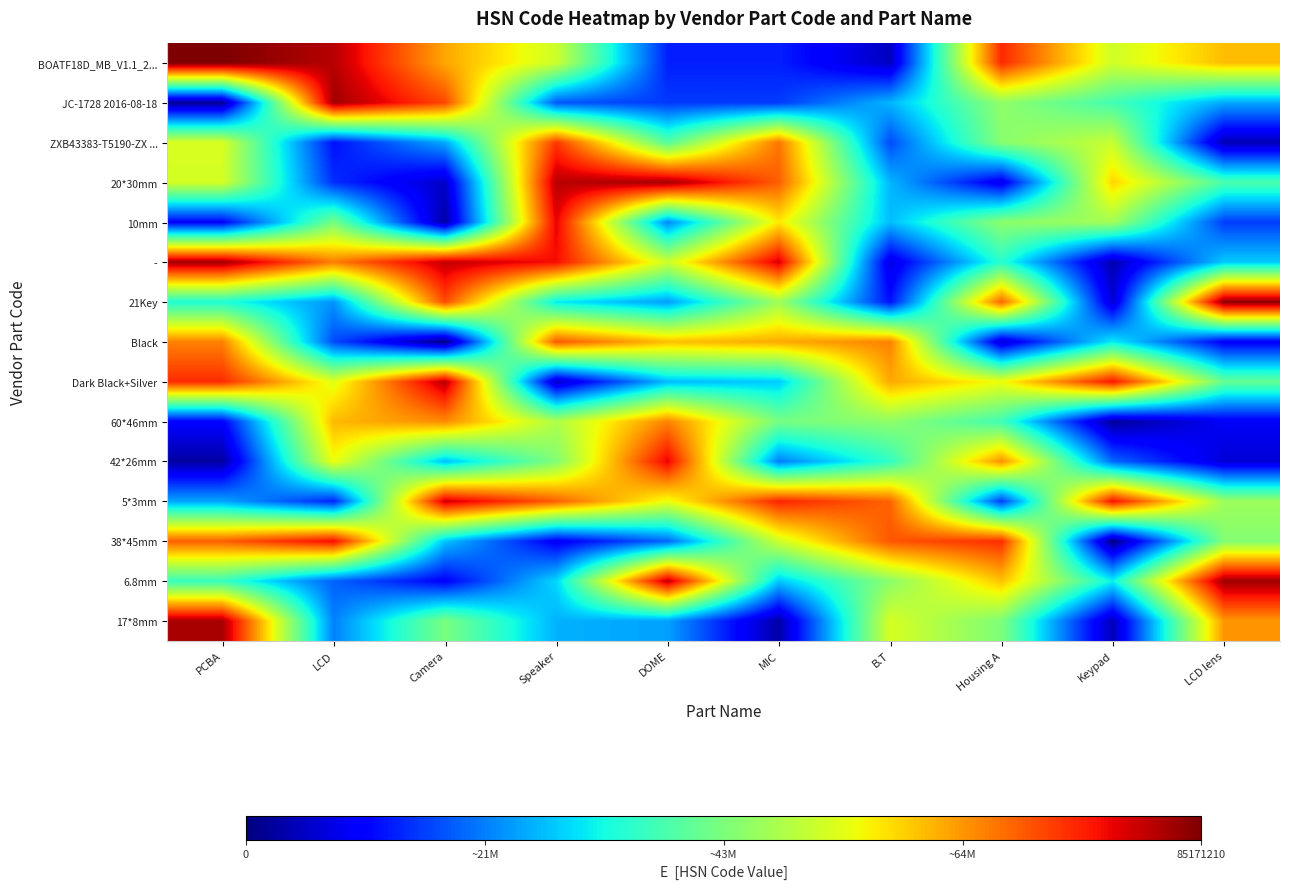

Reading left to right, extract all data points from this chart.

BOATF18D_MB_V1.1_2...: PCBA=85171210.0	LCD=80973487.8	Camera=62344809.7	Speaker=50988467.5	DOME=13288296.4	MIC=13286242.1	B.T=4947051.5	Housing A=73773270.4	Keypad=51197692.9	LCD lens=60307398.2
JC-1728 2016-08-18: PCBA=1753206.3	LCD=82608395.7	Camera=70900147.0	Speaker=18085179.0	DOME=15486252.5	MIC=15620784.0	B.T=25912680.0	Housing A=44694140.2	Keypad=36789279.9	LCD lens=24804338.3
ZXB43383-T5190-ZX ...: PCBA=52112251.4	LCD=11880860.9	Camera=24882313.2	Speaker=72395528.5	DOME=38844032.4	MIC=66874386.7	B.T=17006457.6	Housing A=43797969.3	Keypad=50456665.7	LCD lens=3956237.9
20*30mm: PCBA=51745330.2	LCD=14523745.9	Camera=5540522.9	Speaker=80817729.4	DOME=82244048.7	MIC=68852180.3	B.T=25944323.3	Housing A=8318852.1	Keypad=58276954.8	LCD lens=37488320.5
10mm: PCBA=10394144.1	LCD=42174816.6	Camera=2928912.0	Speaker=77447918.9	DOME=22040604.2	MIC=56427824.6	B.T=26548809.5	Housing A=44294822.6	Keypad=46563976.0	LCD lens=15744277.7
-: PCBA=82580695.9	LCD=66019000.5	Camera=80018261.6	Speaker=76213528.2	DOME=50923864.7	MIC=78517144.1	B.T=7537013.5	Housing A=34068484.0	Keypad=3852062.9	LCD lens=27708777.9
21Key: PCBA=33104115.1	LCD=23111125.4	Camera=70584576.4	Speaker=30385112.5	DOME=23927532.1	MIC=46222082.1	B.T=12002686.8	Housing A=68324087.5	Keypad=6349568.5	LCD lens=84054354.5
Black: PCBA=65773021.4	LCD=16924855.0	Camera=470325.4	Speaker=69453836.6	DOME=60203895.3	MIC=62090422.6	B.T=65690028.7	Housing A=6306472.6	Keypad=30530959.8	LCD lens=9868708.0
Dark Black+Silver: PCBA=73511563.1	LCD=53087055.7	Camera=80912649.5	Speaker=5413341.6	DOME=26486740.6	MIC=27696257.0	B.T=62141441.0	Housing A=54301541.3	Keypad=75564982.8	LCD lens=40219116.6
60*46mm: PCBA=10185986.6	LCD=60747921.6	Camera=64796983.1	Speaker=47804658.1	DOME=65664207.6	MIC=42057168.4	B.T=44521787.6	Housing A=36414185.9	Keypad=2164977.8	LCD lens=9189243.4
42*26mm: PCBA=2676861.8	LCD=54203844.8	Camera=26774079.3	Speaker=43315581.1	DOME=77298534.7	MIC=21232520.8	B.T=34952810.1	Housing A=64351204.7	Keypad=19487016.6	LCD lens=6556472.1
5*3mm: PCBA=24678481.8	LCD=13731412.1	Camera=79183474.0	Speaker=68828590.6	DOME=53947764.4	MIC=74223352.9	B.T=68449723.2	Housing A=15890397.7	Keypad=76020329.9	LCD lens=45936431.3
38*45mm: PCBA=68770655.0	LCD=76321180.3	Camera=27084740.7	Speaker=9373255.6	DOME=19413513.6	MIC=51102726.0	B.T=69671307.4	Housing A=73309465.3	Keypad=592121.4	LCD lens=43500965.8
6.8mm: PCBA=35551400.2	LCD=18917191.0	Camera=10209078.4	Speaker=28755092.7	DOME=80308760.4	MIC=27527584.8	B.T=44186025.0	Housing A=59876975.4	Keypad=30970773.2	LCD lens=82767855.8
17*8mm: PCBA=81972800.7	LCD=21444602.8	Camera=42351256.9	Speaker=25626169.7	DOME=24260209.6	MIC=3141705.9	B.T=51917331.9	Housing A=42813780.7	Keypad=4384507.5	LCD lens=63878407.5